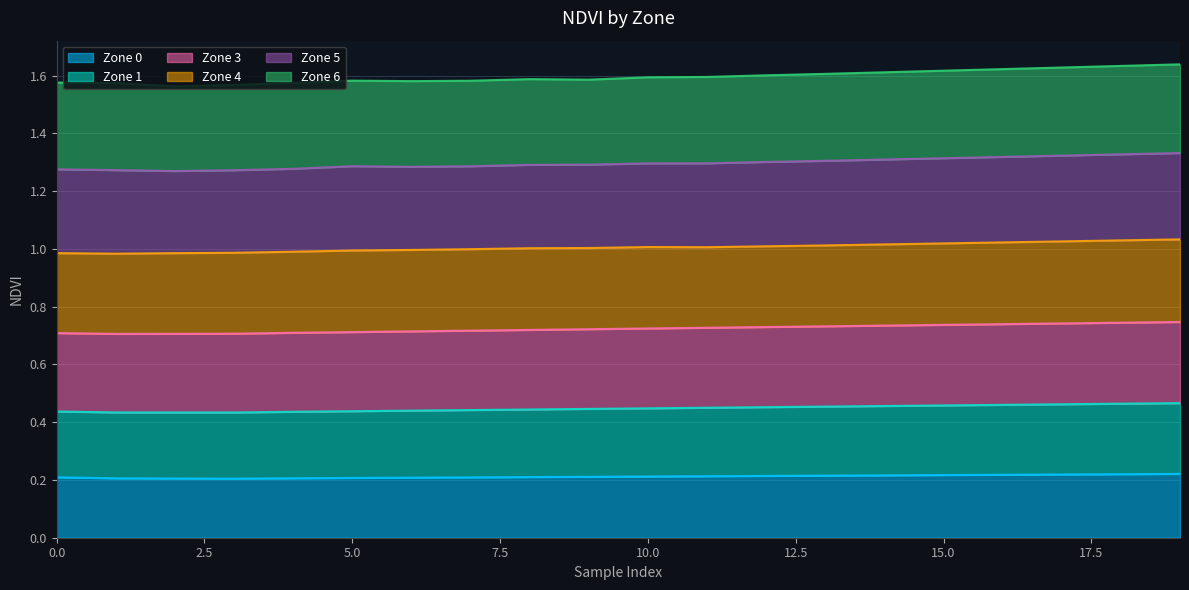

At which label is Zone 0 closest to 0?

3